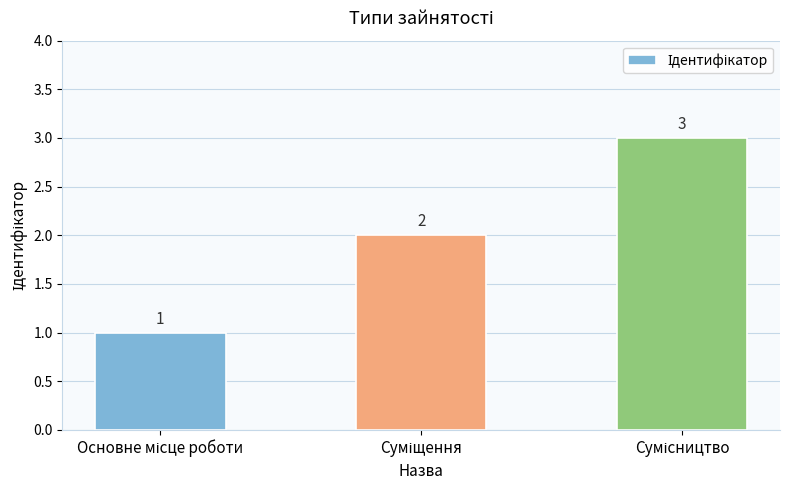

What is the sum of all values?

6